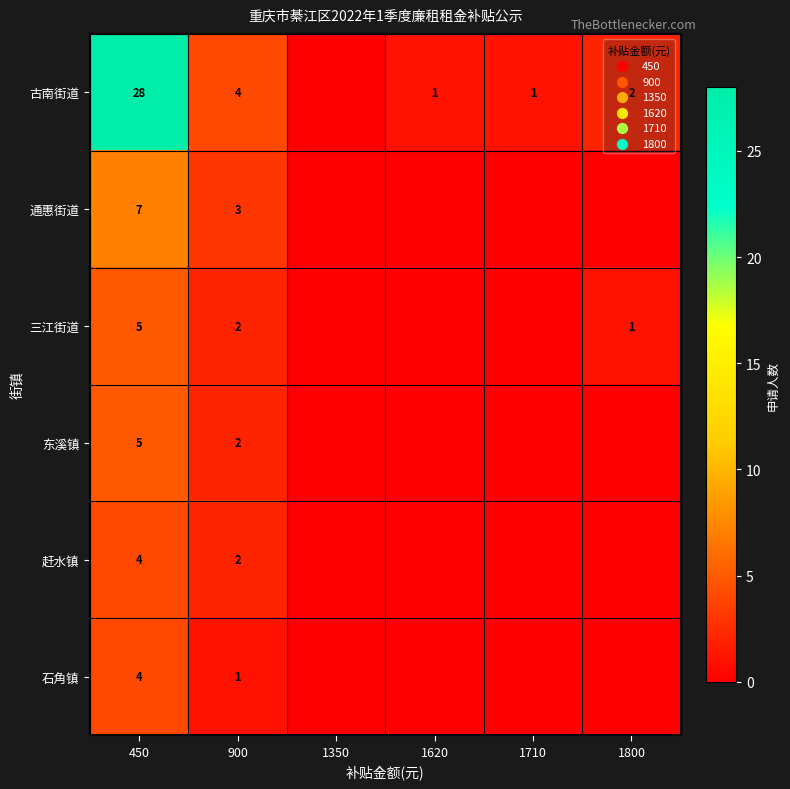

At how many categories does at least one series exceed 15?

1